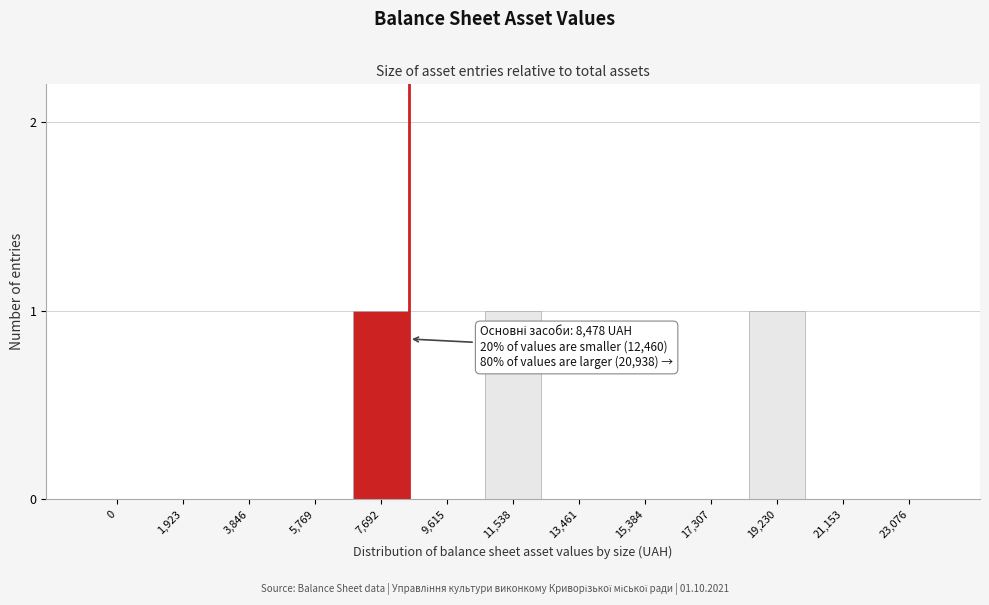

Reading right to left, what are all the values shown in this chart?

23,076=0	21,153=0	19,230=1	17,307=0	15,384=0	13,461=0	11,538=1	9,615=0	7,692=1	5,769=0	3,846=0	1,923=0	0=0